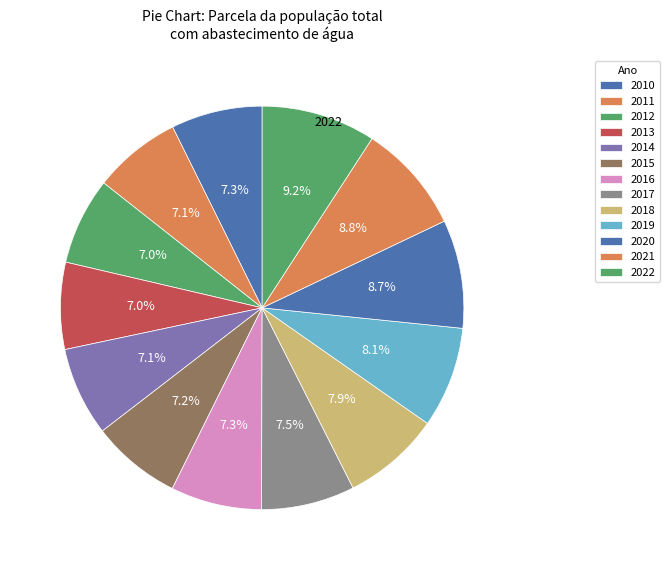

Count the number of slices in the pie.

13